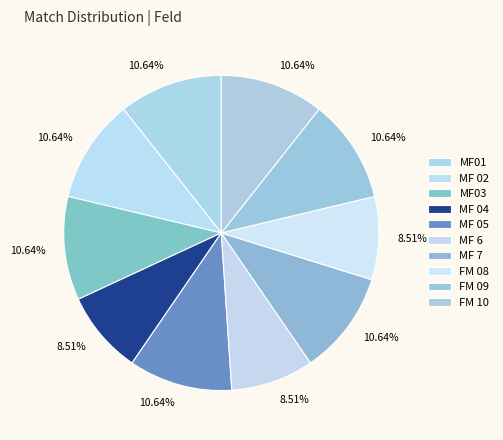

The MF01 slice represents 11% of the pie. True or false?

True